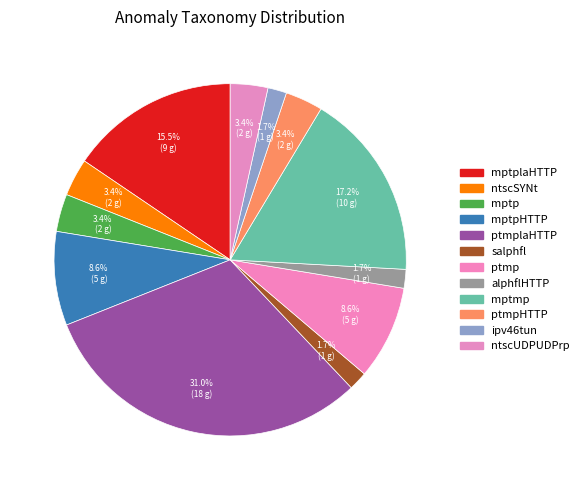

Count the number of slices in the pie.

12